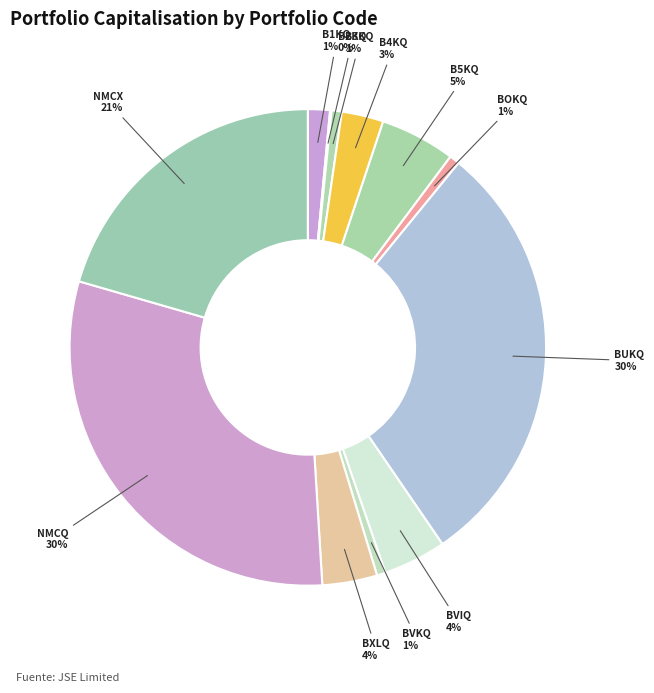

Do BUKQ and NMCQ together represent more than half of the pie?

Yes